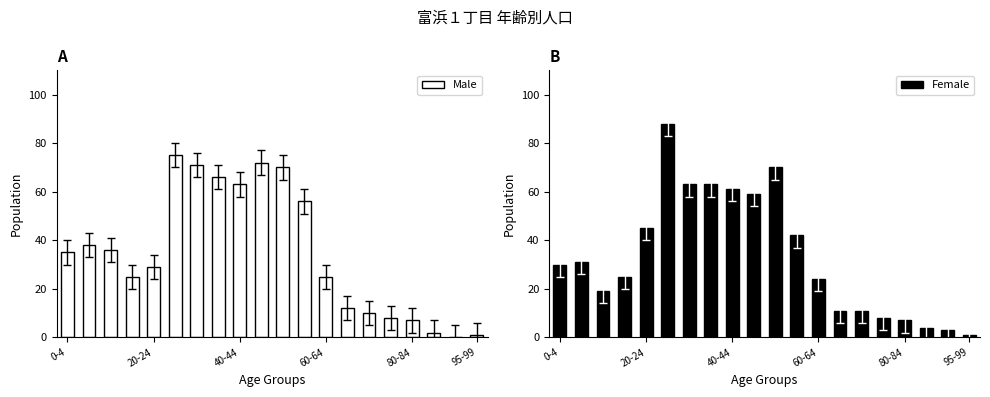

What is the highest value of the Male series?

75